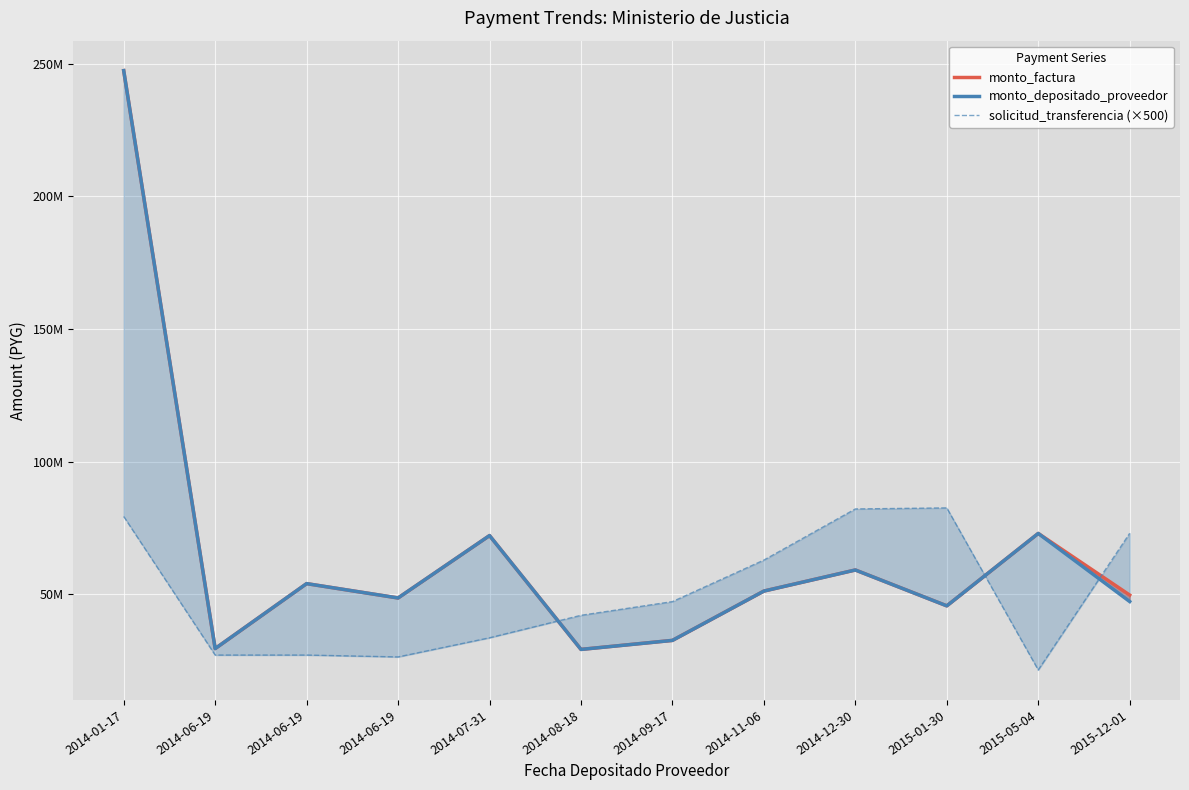

What are all the series names shown in the legend?

monto_factura, monto_depositado_proveedor, solicitud_transferencia (×500)